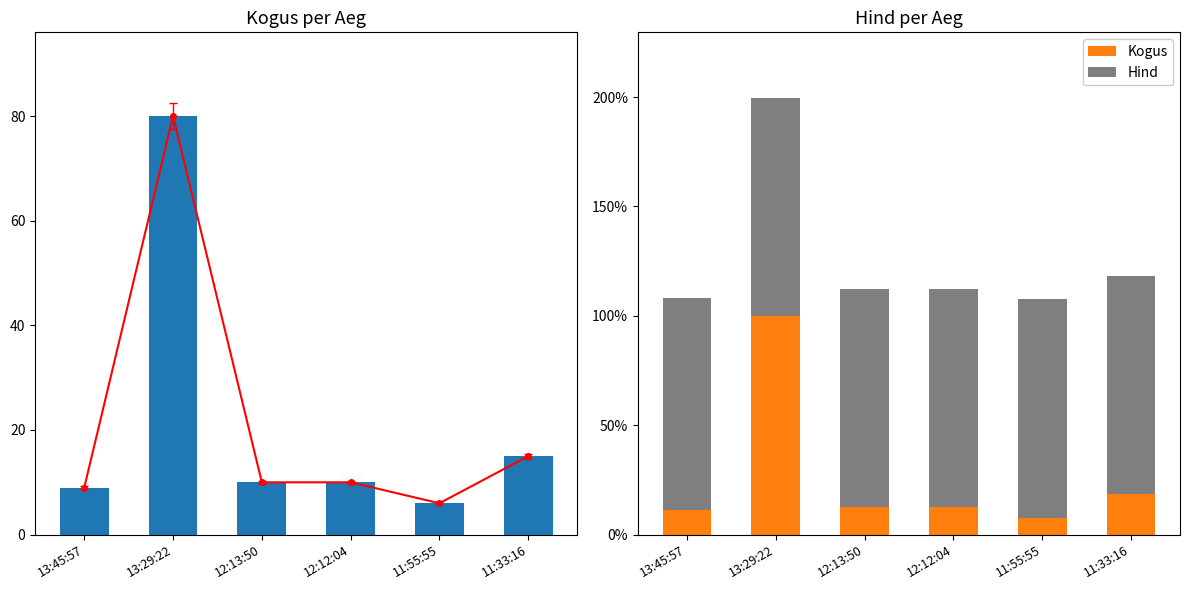

How many categories are shown in the chart?

6